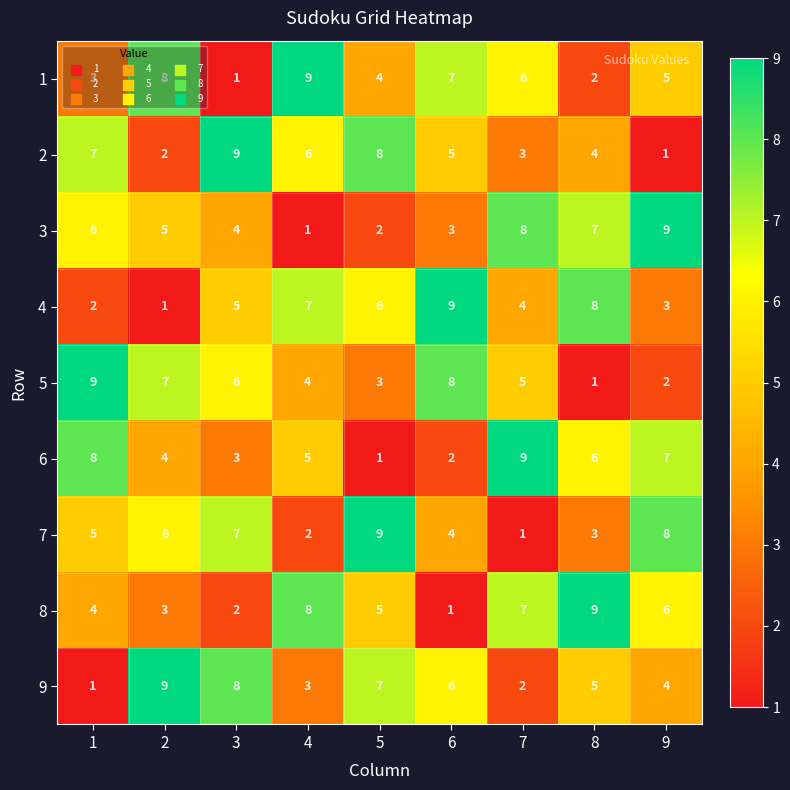

Rank the series at 4 from lowest to highest value.

3, 7, 9, 5, 6, 2, 4, 8, 1